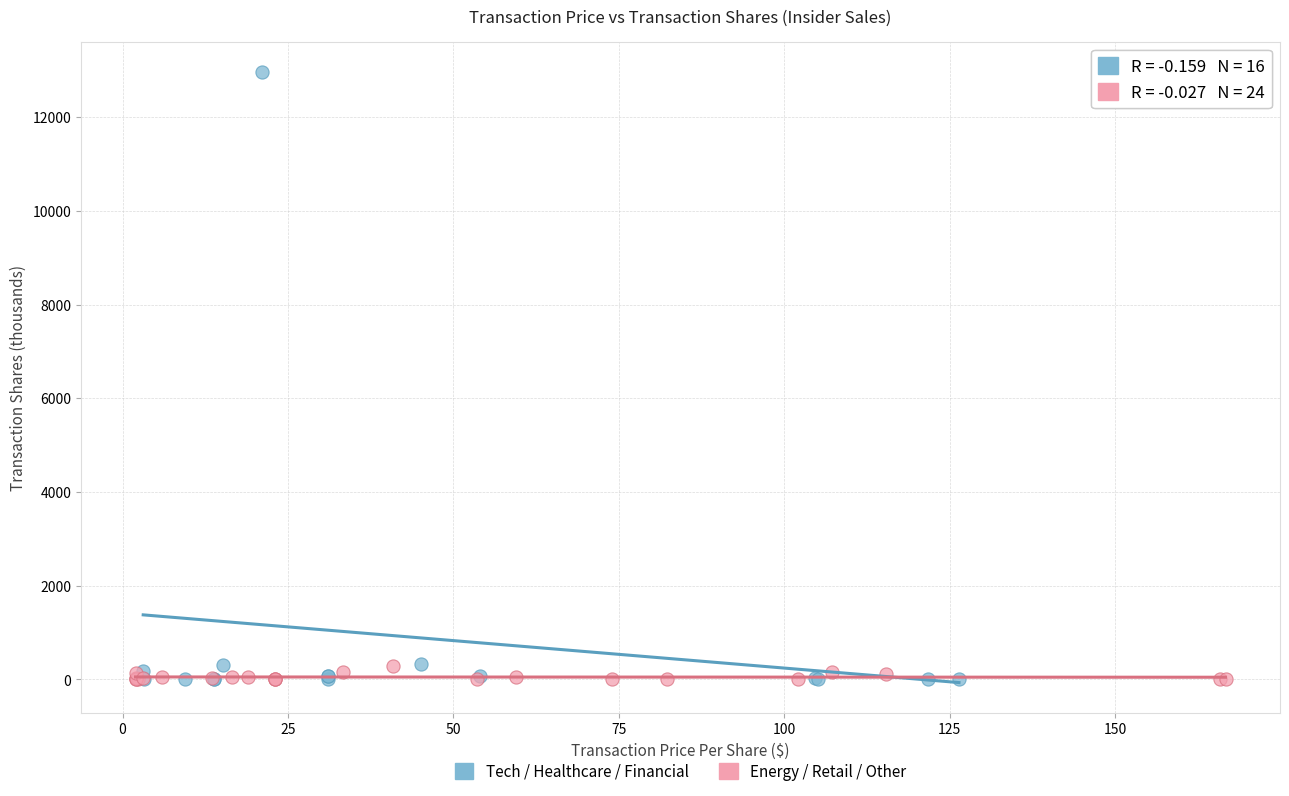

Which series contains the highest Y value?

Tech / Healthcare / Financial